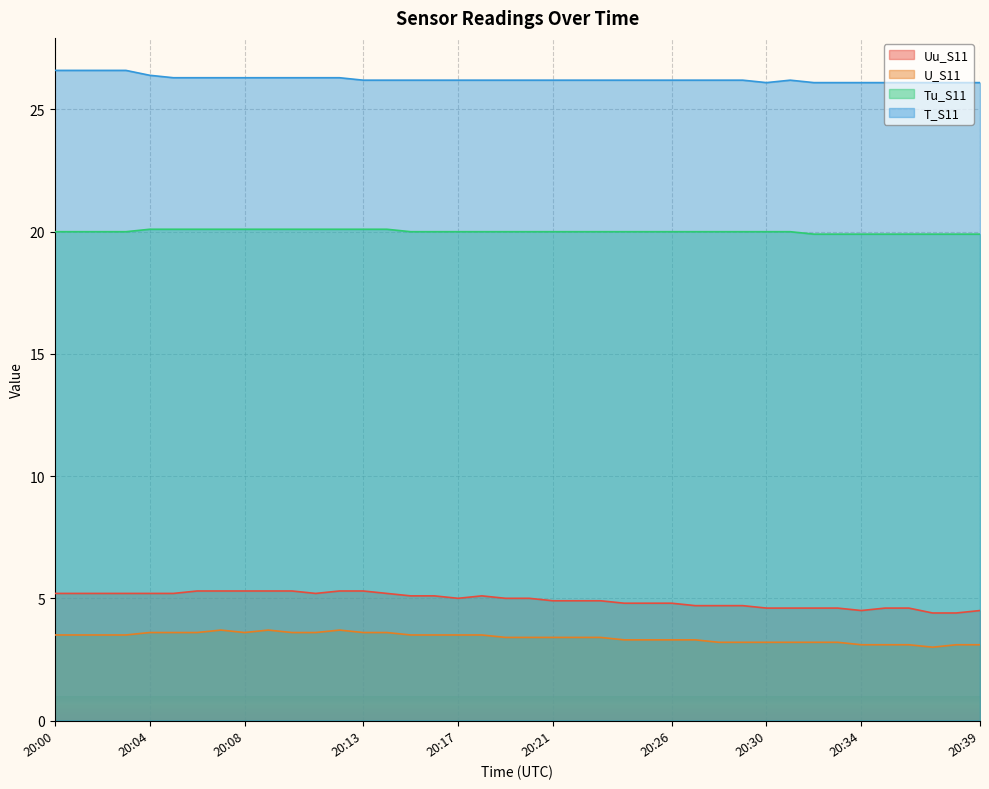

What is the spread (max minus min) of values at 20:39?

23.0